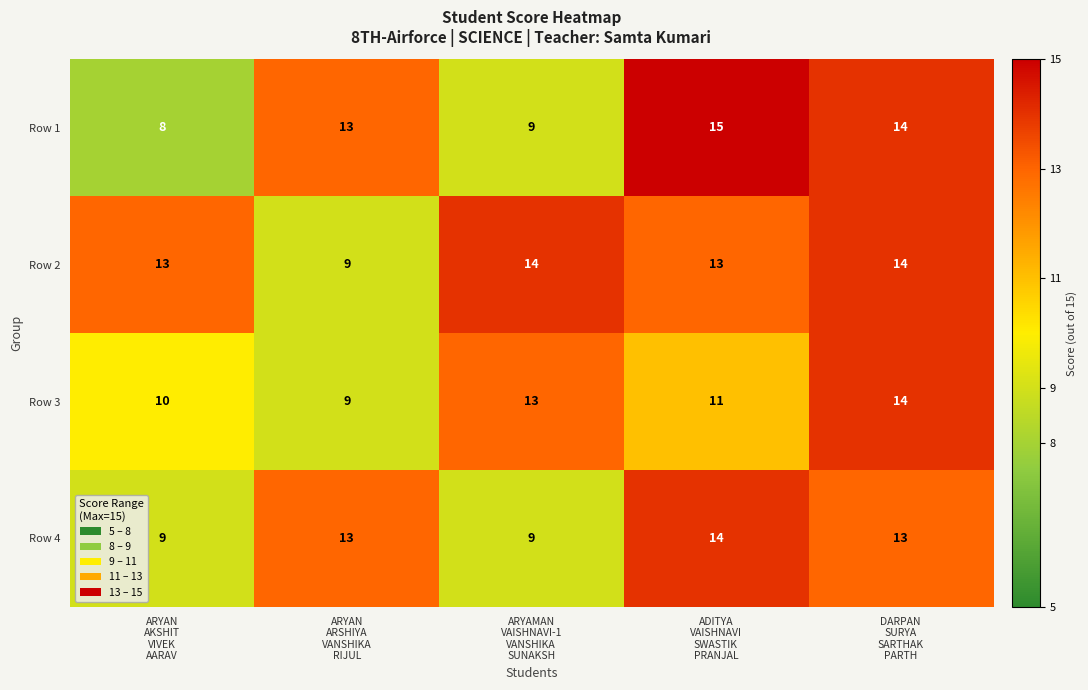

At which category does the chart reach its peak across all series?

ADITYA
VAISHNAVI
SWASTIK
PRANJAL